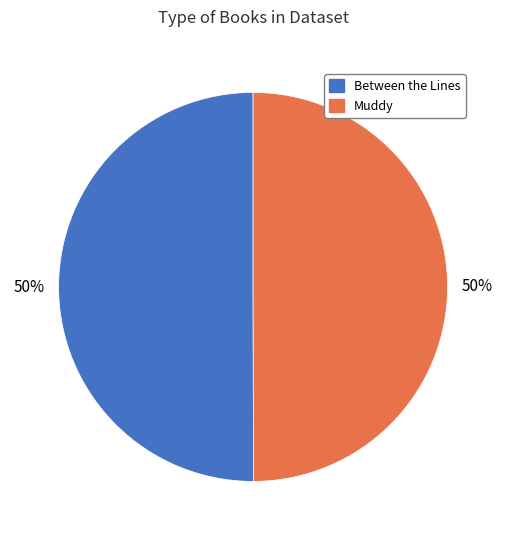

How many segments does this pie chart have?

2